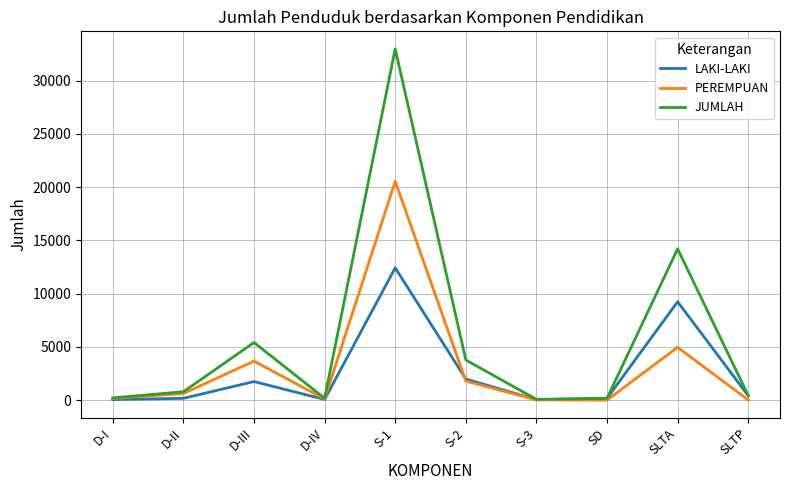

Which series has the widest spread of values?

JUMLAH